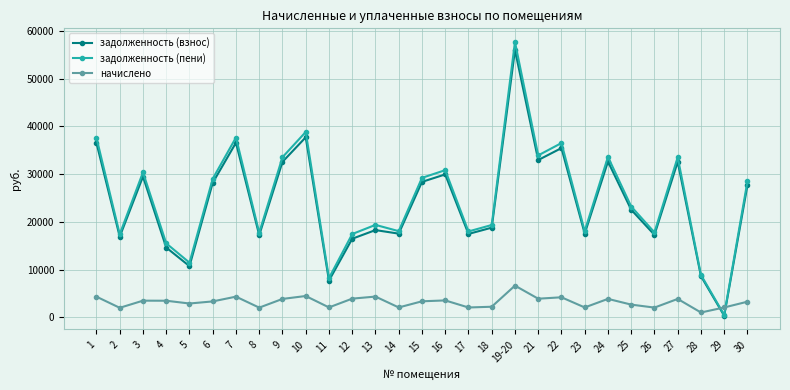

At which category does задолженность (взнос) reach its first local peak?

3